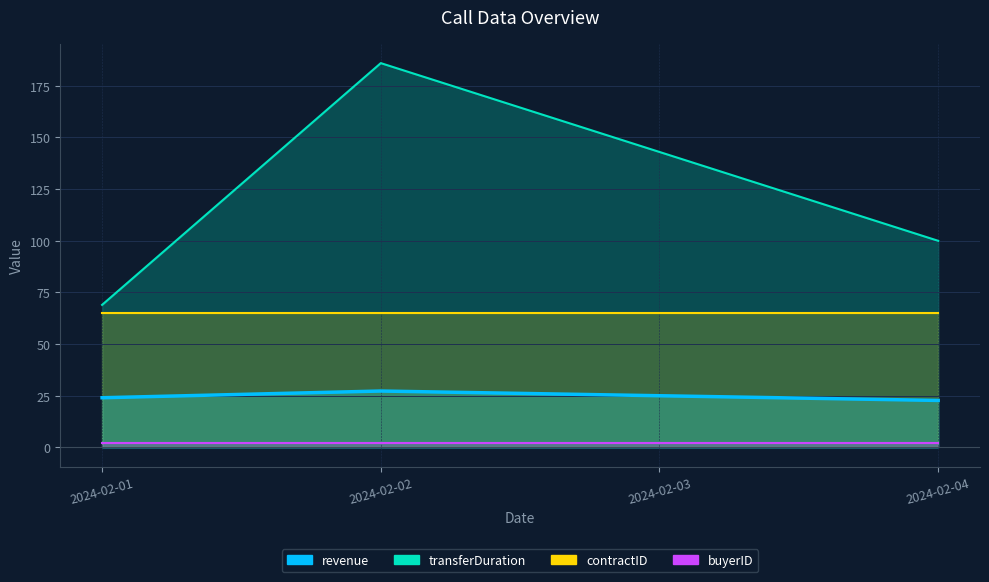

What is the lowest value of the transferDuration series?

69.0